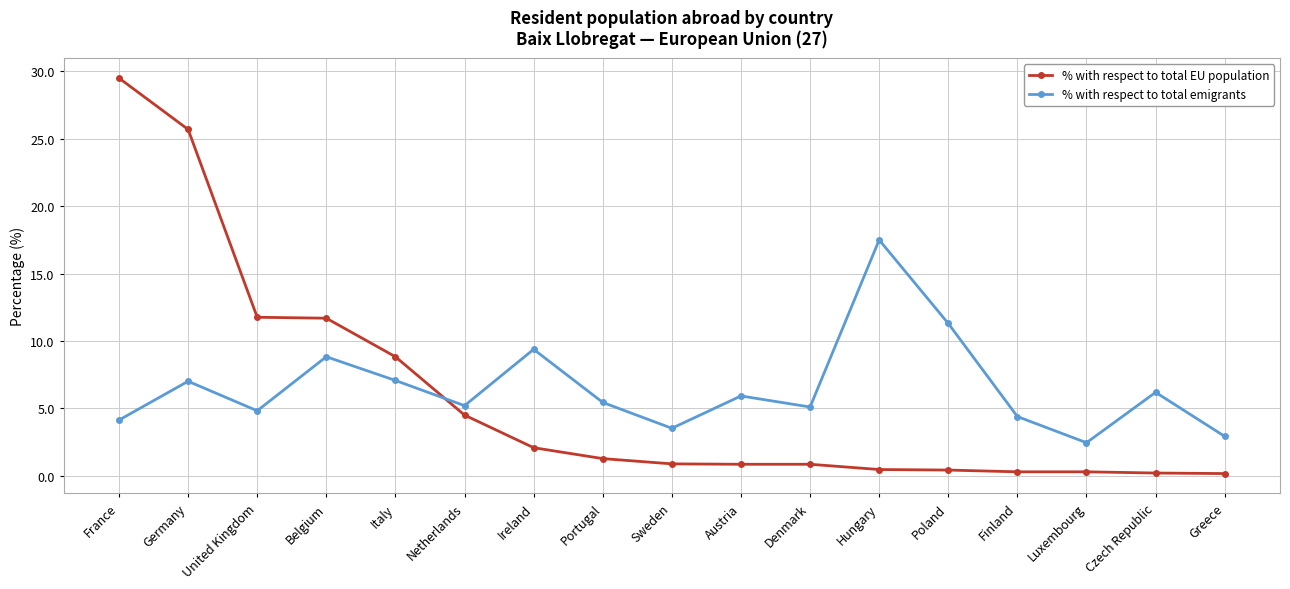

Which series has the widest spread of values?

% with respect to total EU population